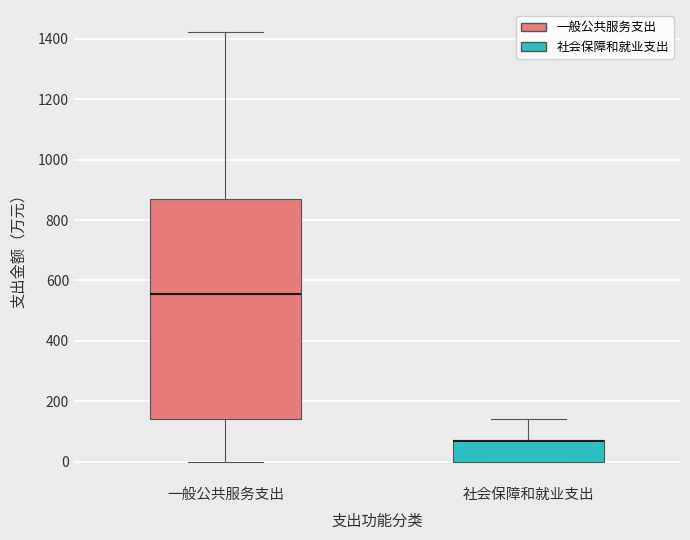

Reading left to right, read every box against the y-axis: the position of its median line, the range the box covers, and the ends of its whiskers. The values are not printed on the chart, so give them approximately, as read against the axis.

一般公共服务支出: median 560, box 140 to 860, whiskers 0 to 1420
社会保障和就业支出: median 60 (drawn on the box's upper edge), box 0 to 80, whiskers 0 to 140